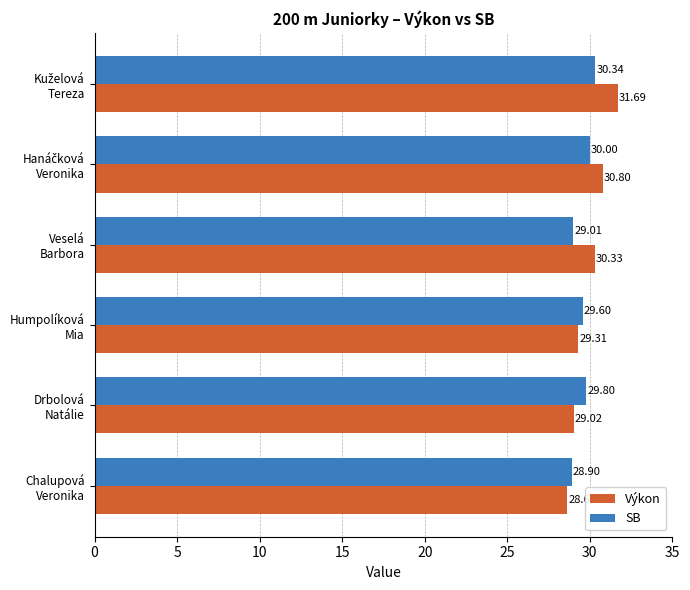

What is the difference between the maximum and minimum values in the SB series?

1.4